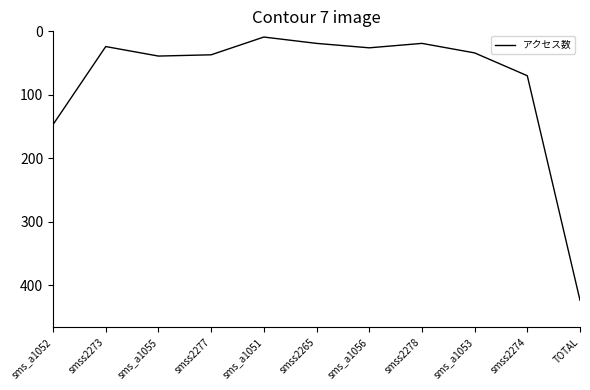

True or false: the data shows 4 at smss2265.

False